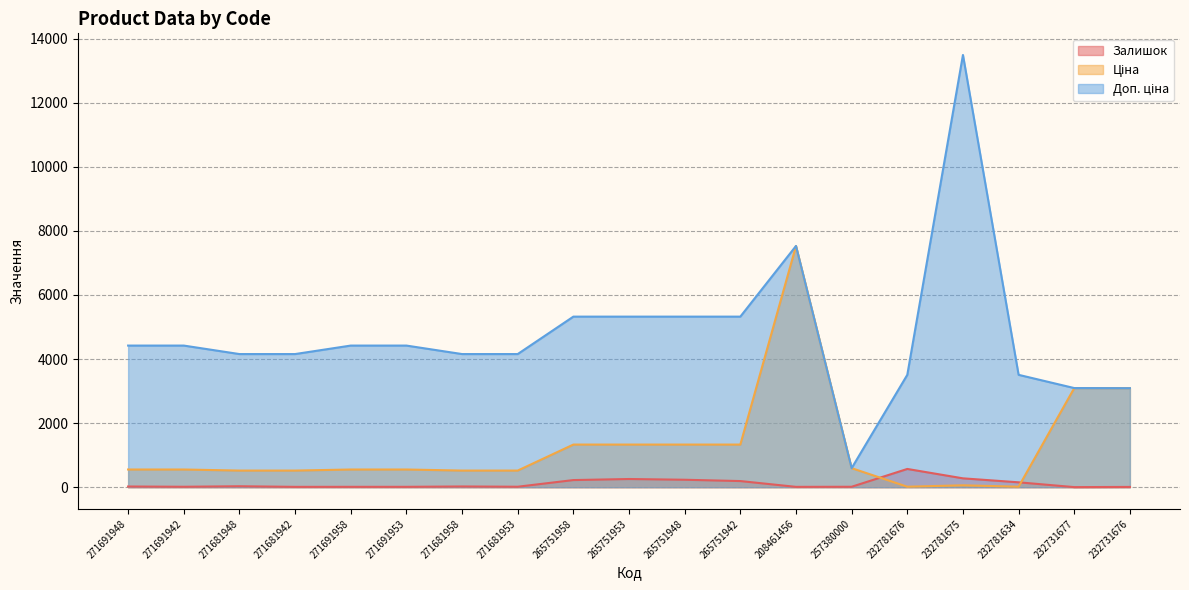

Which category has the lowest value in the Доп. ціна series?

257380000